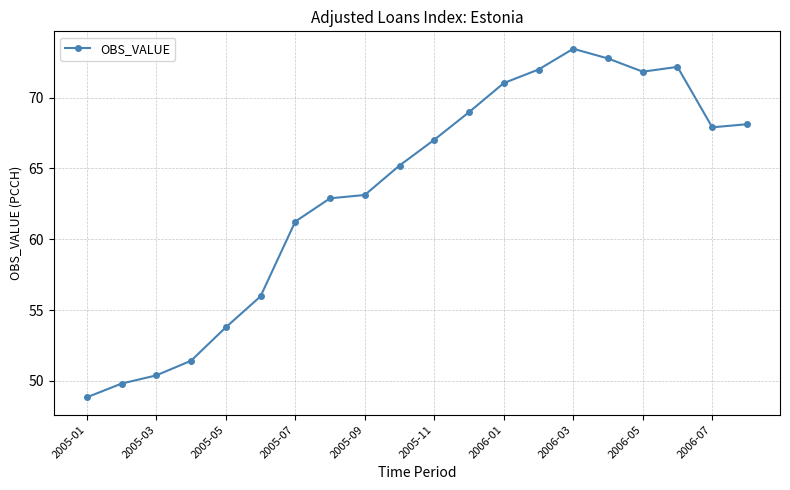

What is the value of the 16th point from the left?

72.8